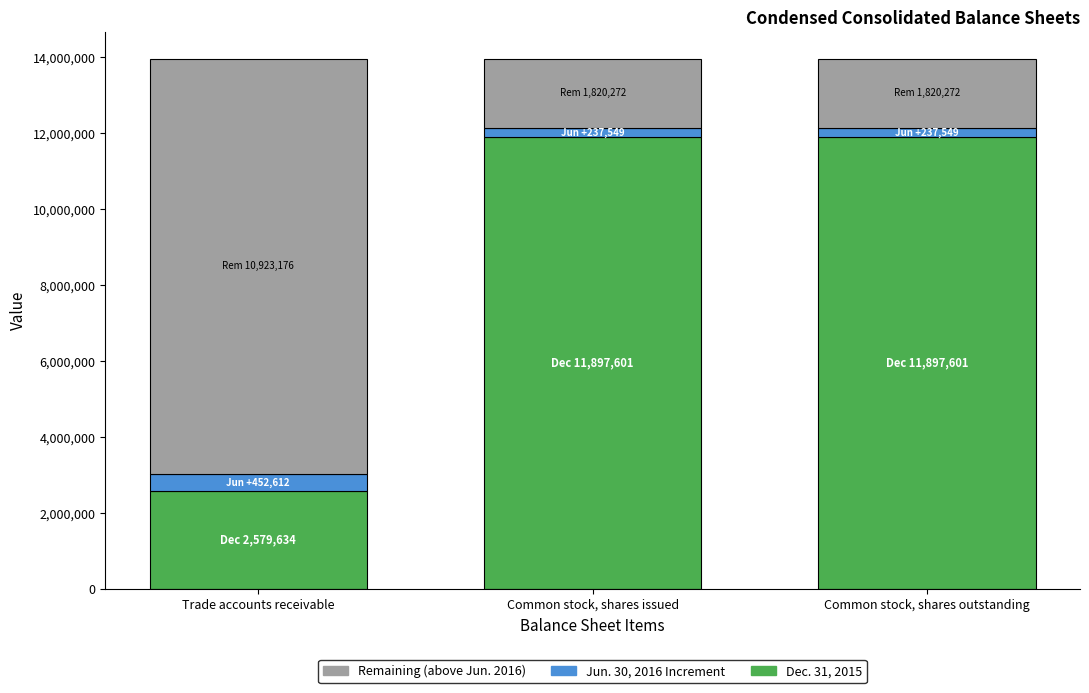

What is the total value across all series at Trade accounts receivable?

13955422.5